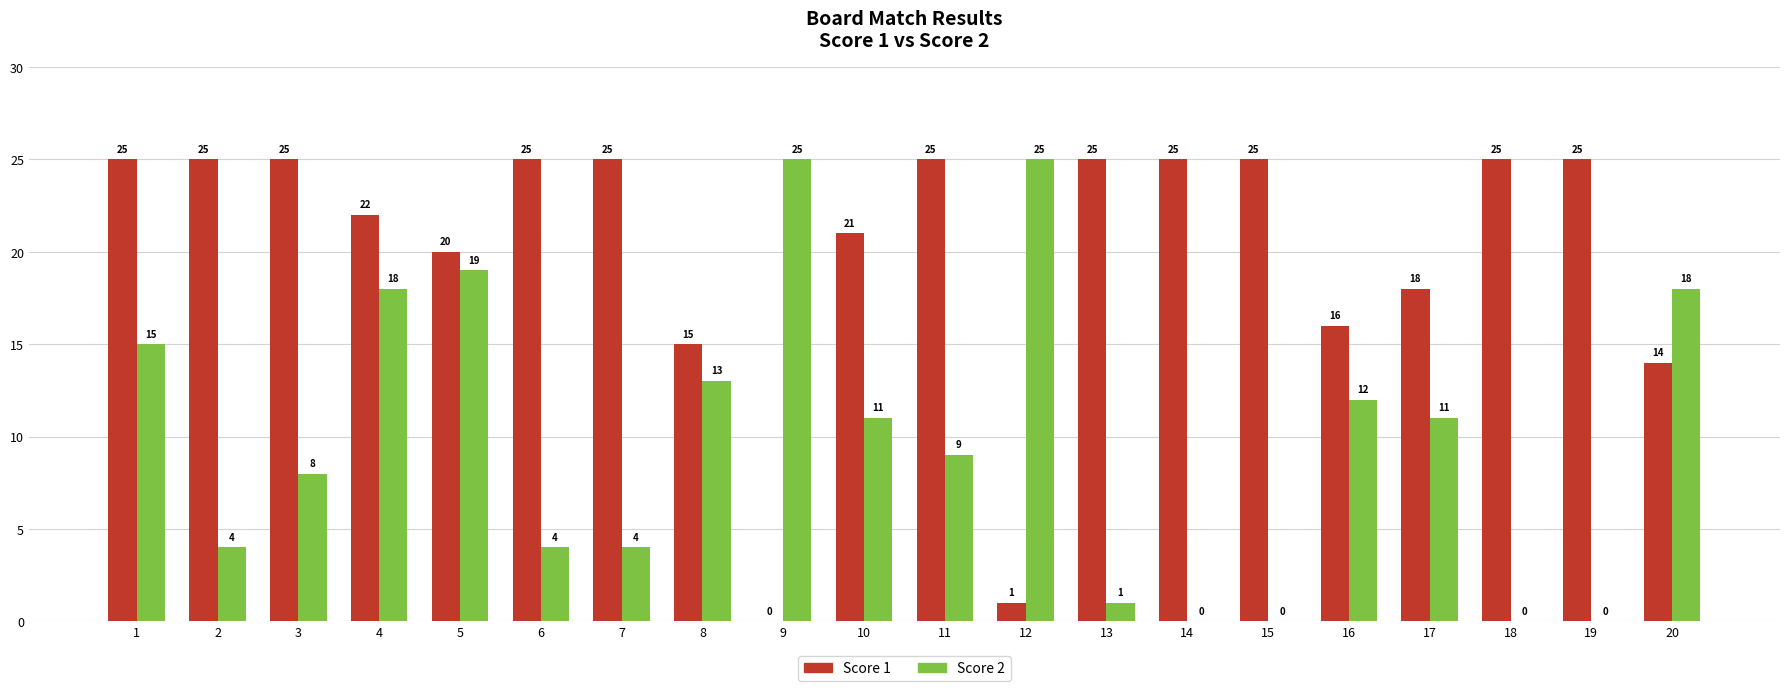

What is the approximate value of Score 1 at 3?

25